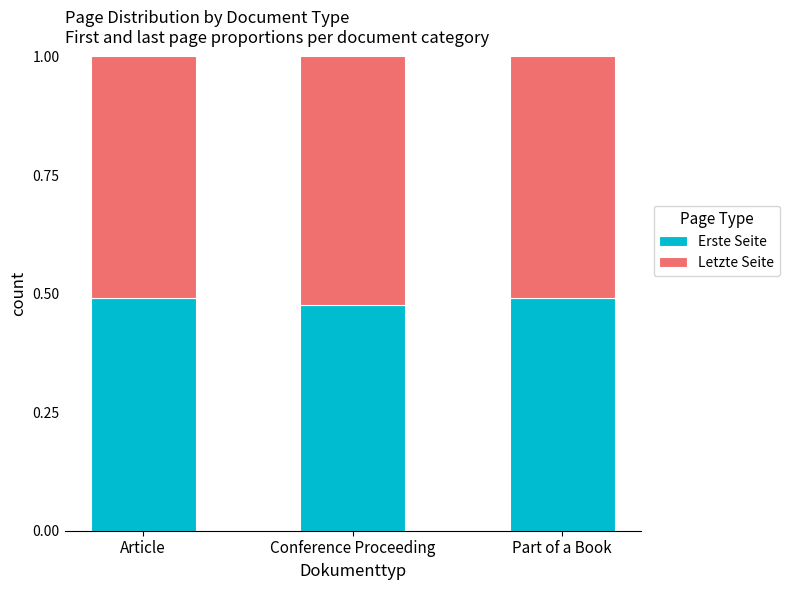

How many data points does each series have?

3